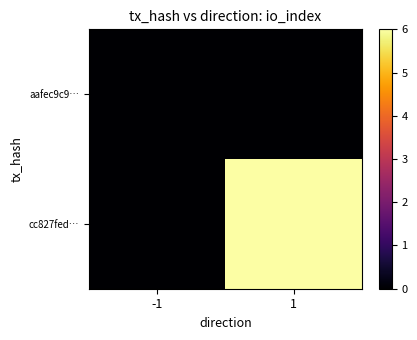

At which category does the chart reach its peak across all series?

1